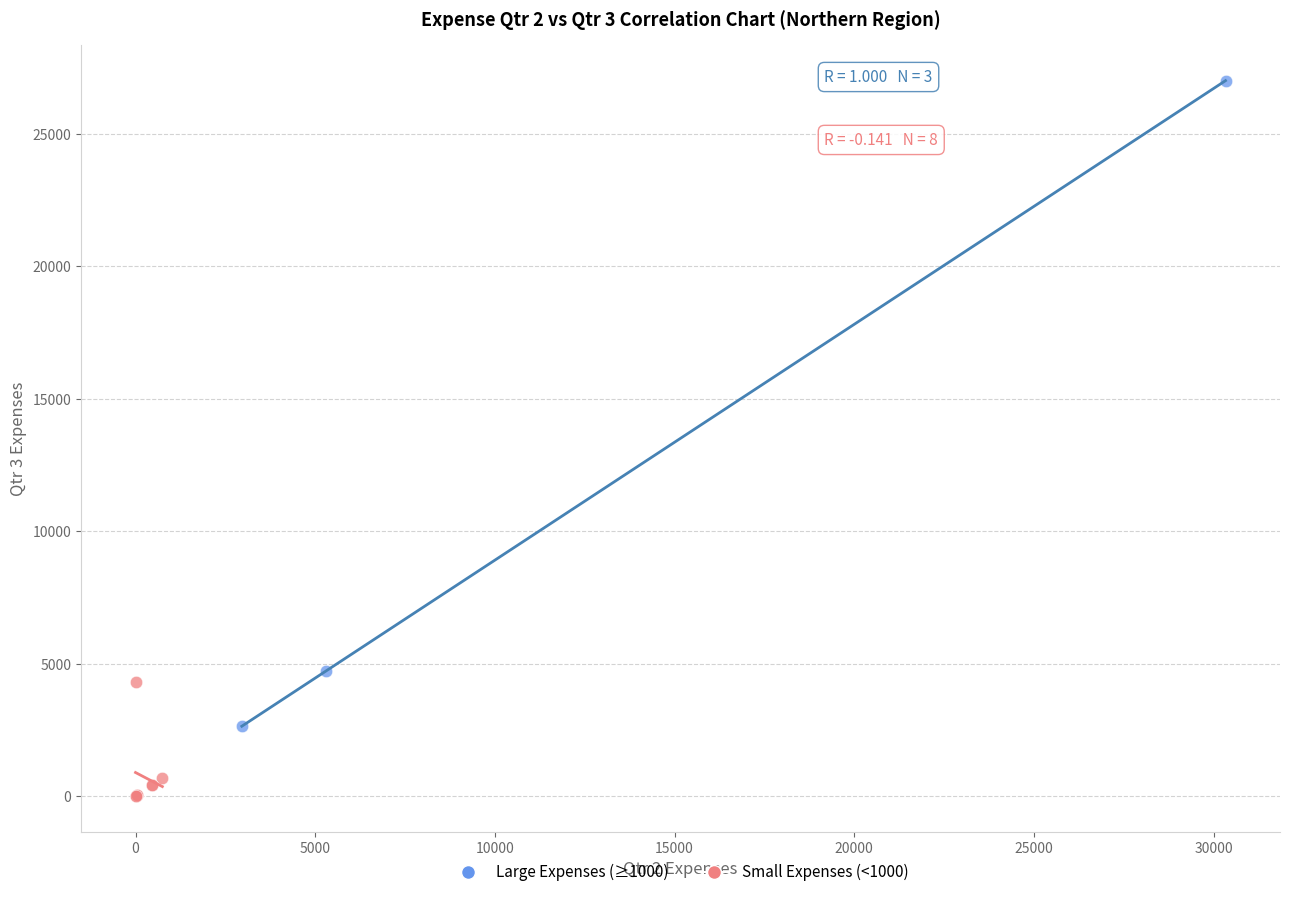

Which series has the widest spread of Y values?

Large Expenses (≥1000)